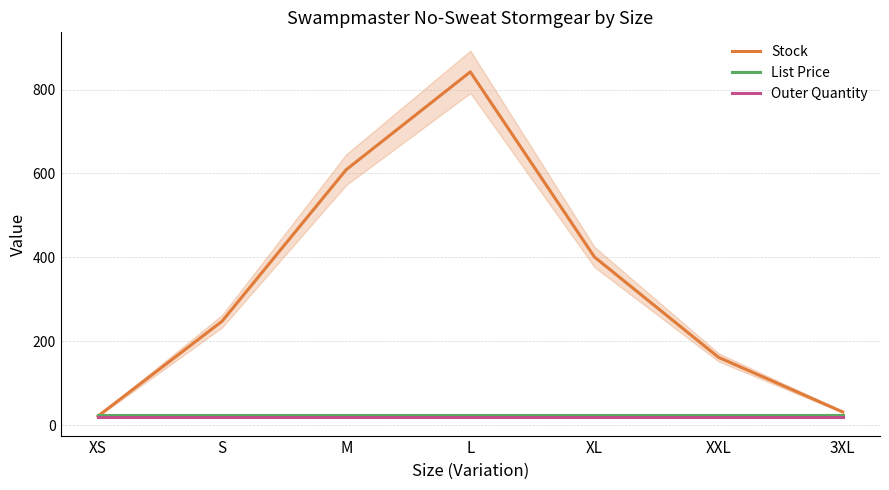

Read the List Price value at M.

24.9